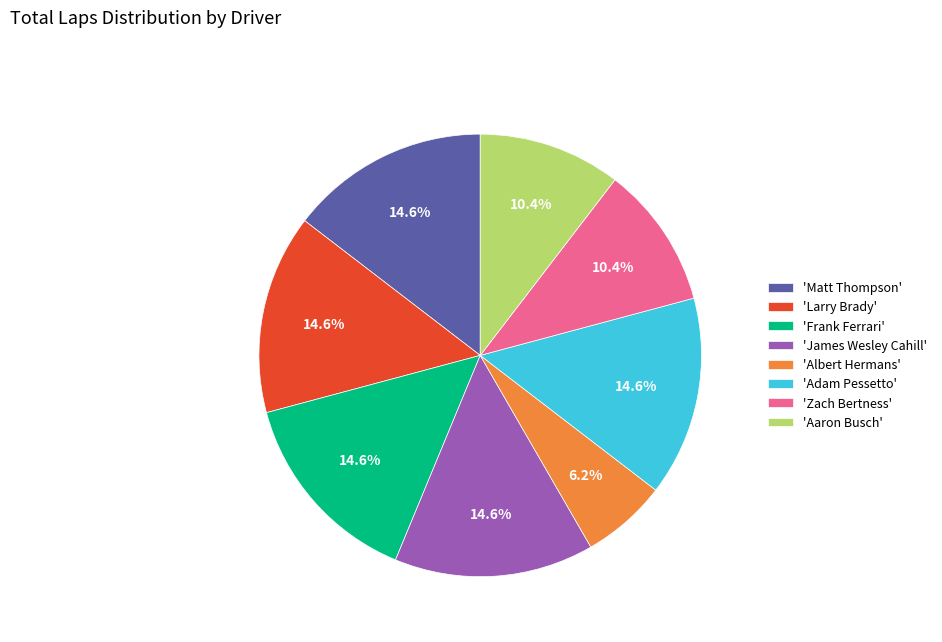

What is the ratio of the value at 'Adam Pessetto' to the value at 'Aaron Busch'?

1.4